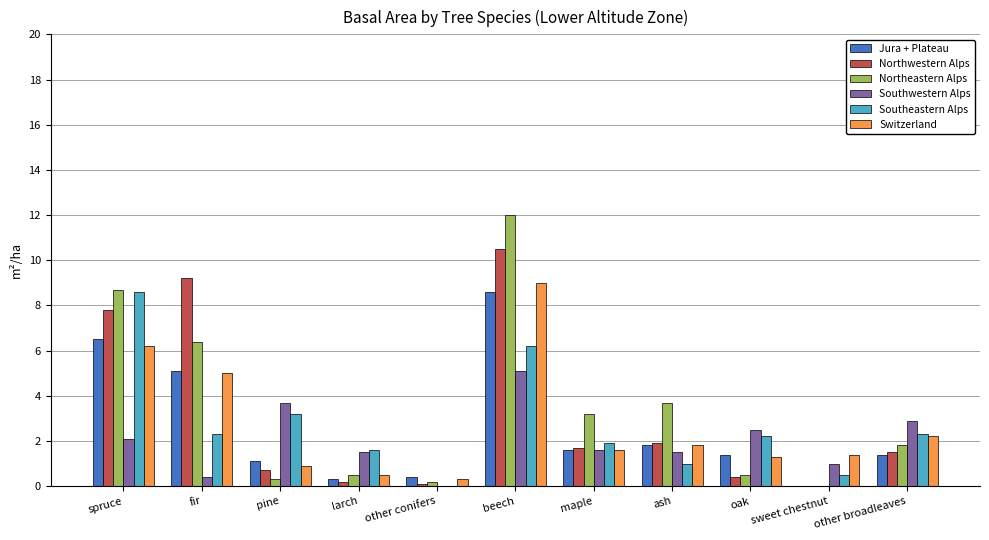

What is the sum of the Jura + Plateau values at sweet chestnut and fir?

5.1